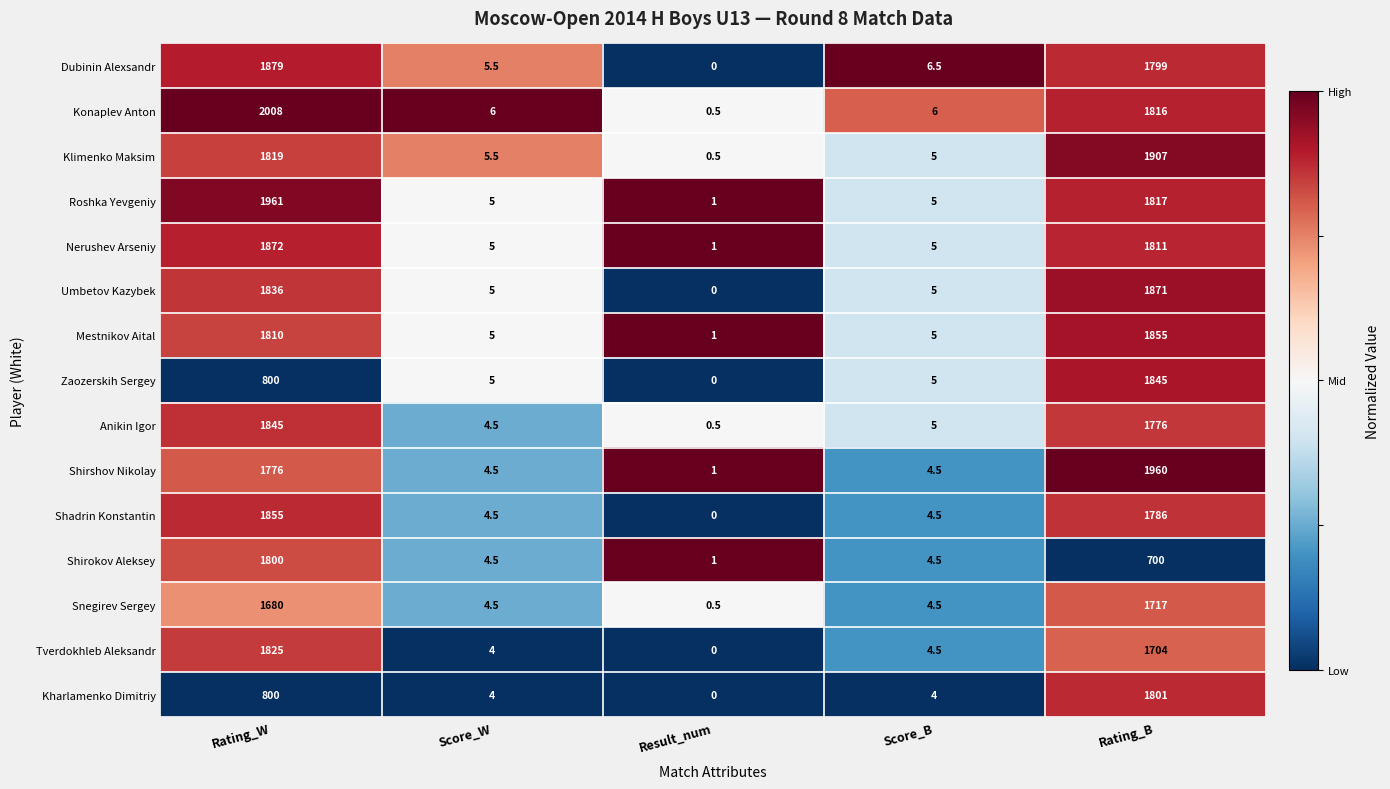

How many data points does each series have?

5